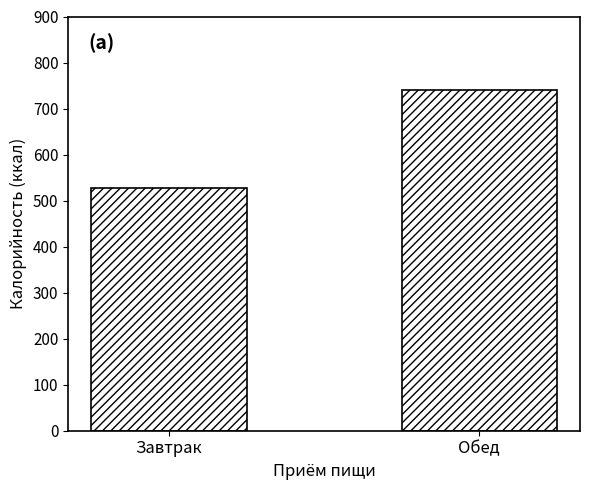

What is the value of the 2nd bar from the left?

740.7